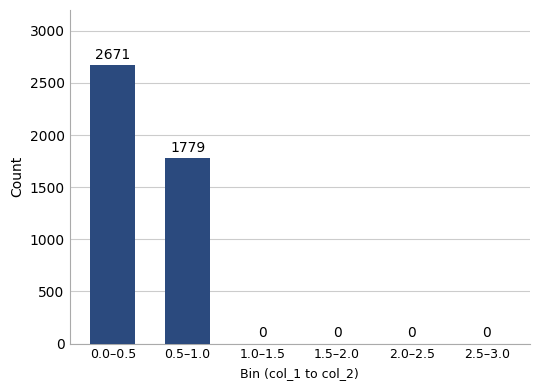

At which label is the value closest to 1335?

0.5–1.0